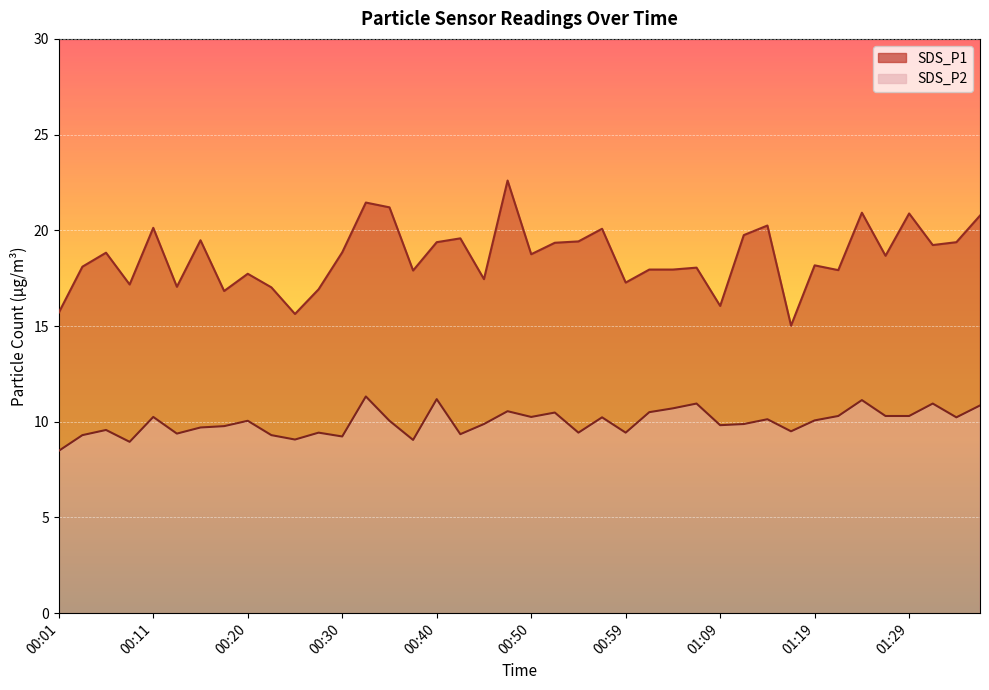

True or false: SDS_P1 and SDS_P2 cross at least once.

False